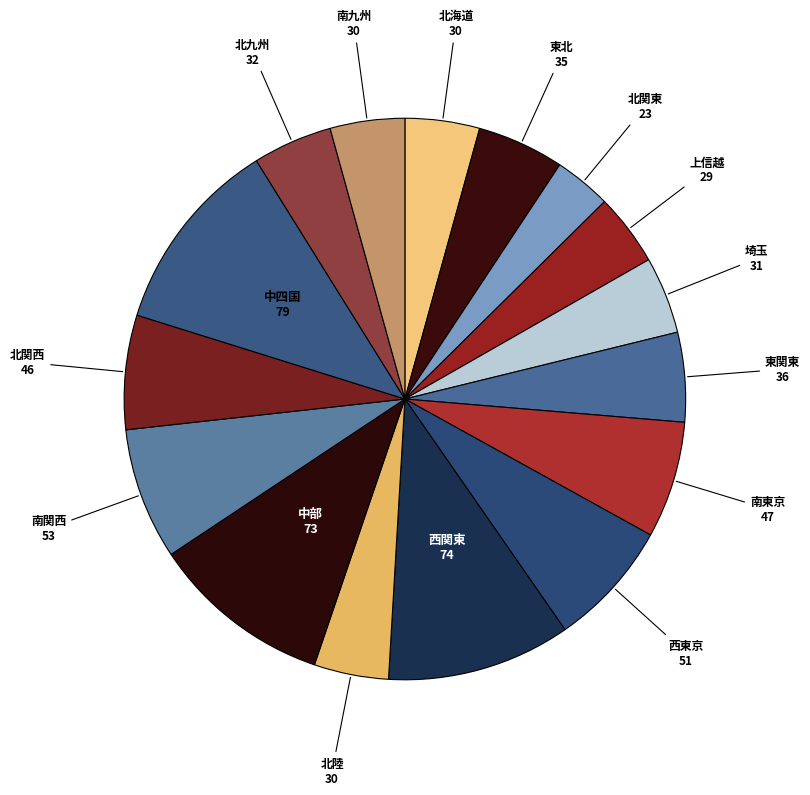

How many segments does this pie chart have?

16